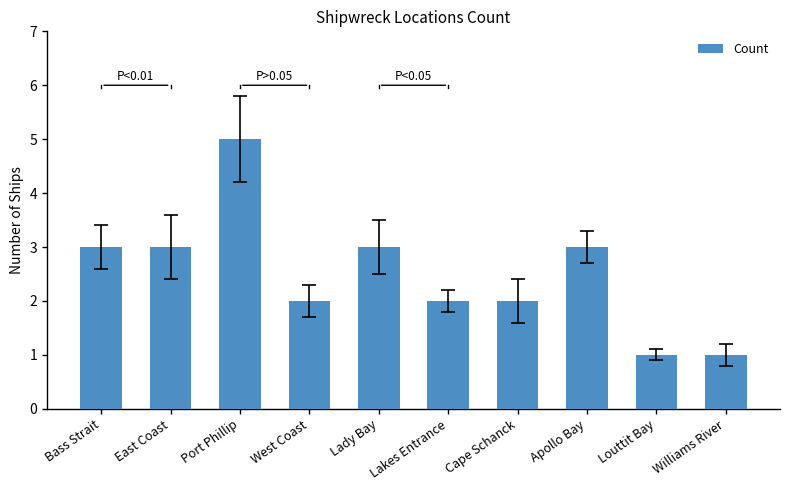

What is the change in value from Lakes Entrance to Williams River?

-1